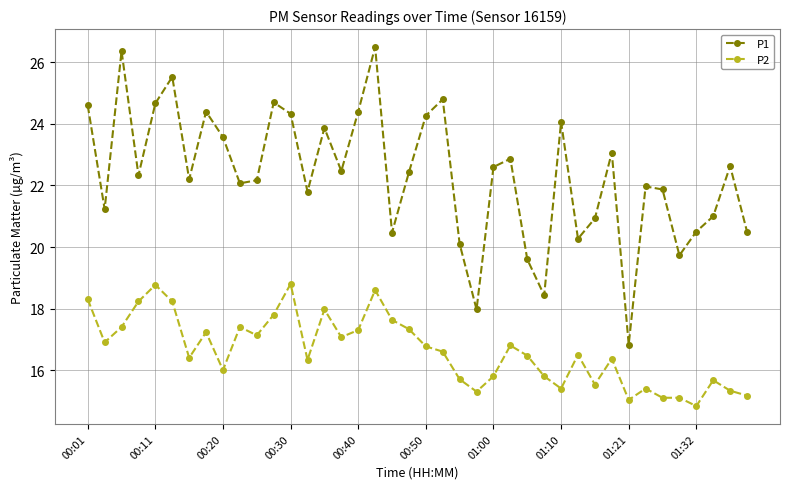

What is the difference between the maximum and minimum values in the P1 series?

9.7